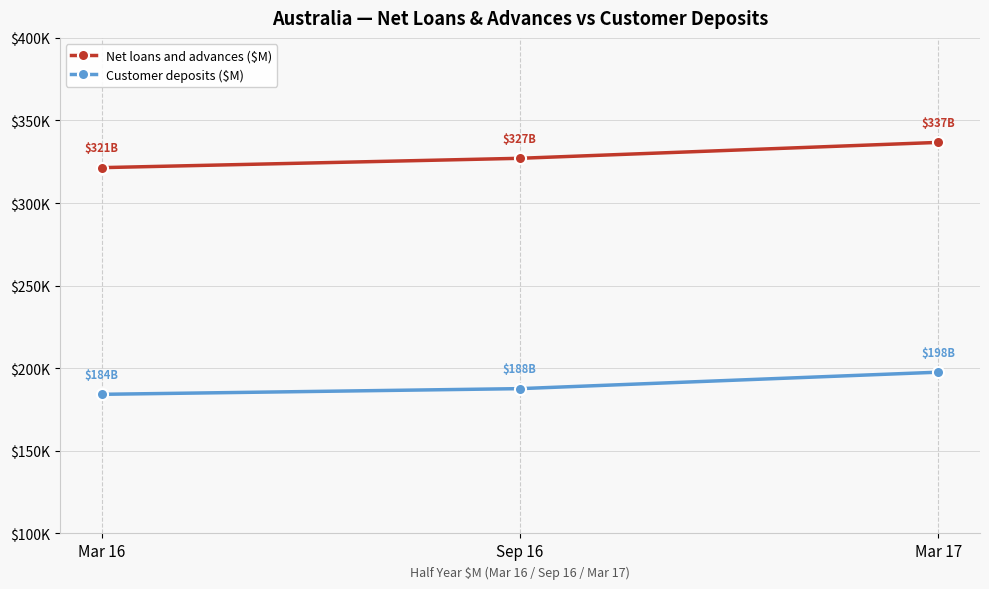

What position from the right is Mar 17?

1